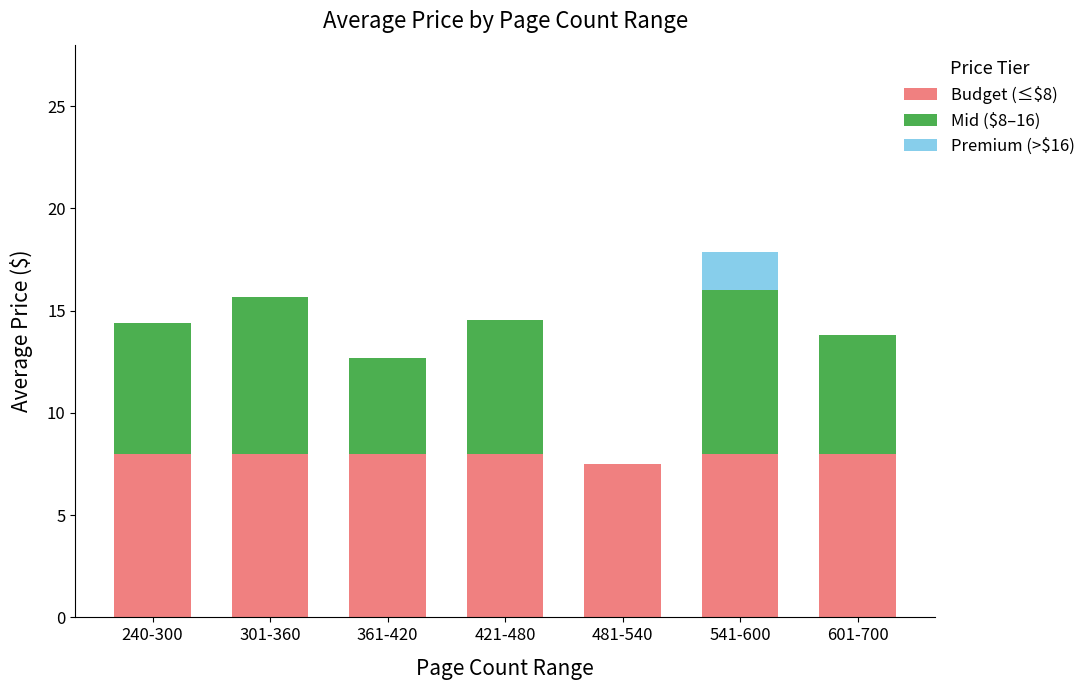

What is the total value across all series at 240-300?

14.4